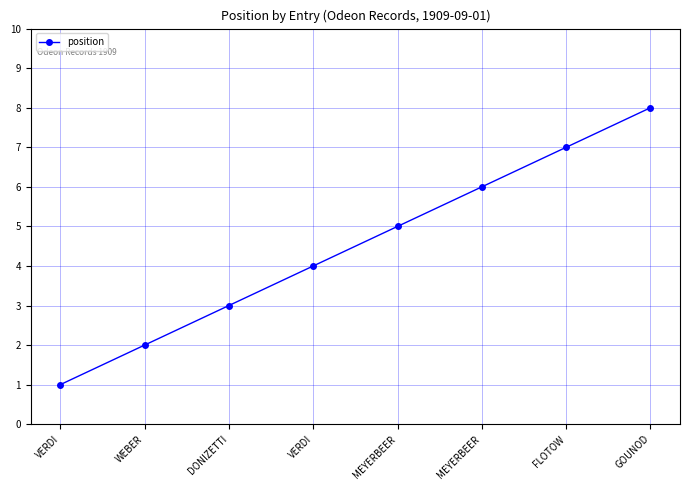

Reading right to left, list all the values displayed in this chart.

GOUNOD=8	FLOTOW=7	MEYERBEER=6	MEYERBEER=5	VERDI=4	DONIZETTI=3	WEBER=2	VERDI=1